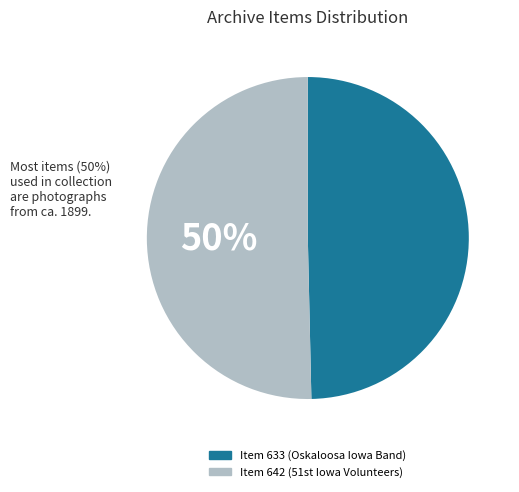

To the nearest percent, what is the average slice percentage?

50%